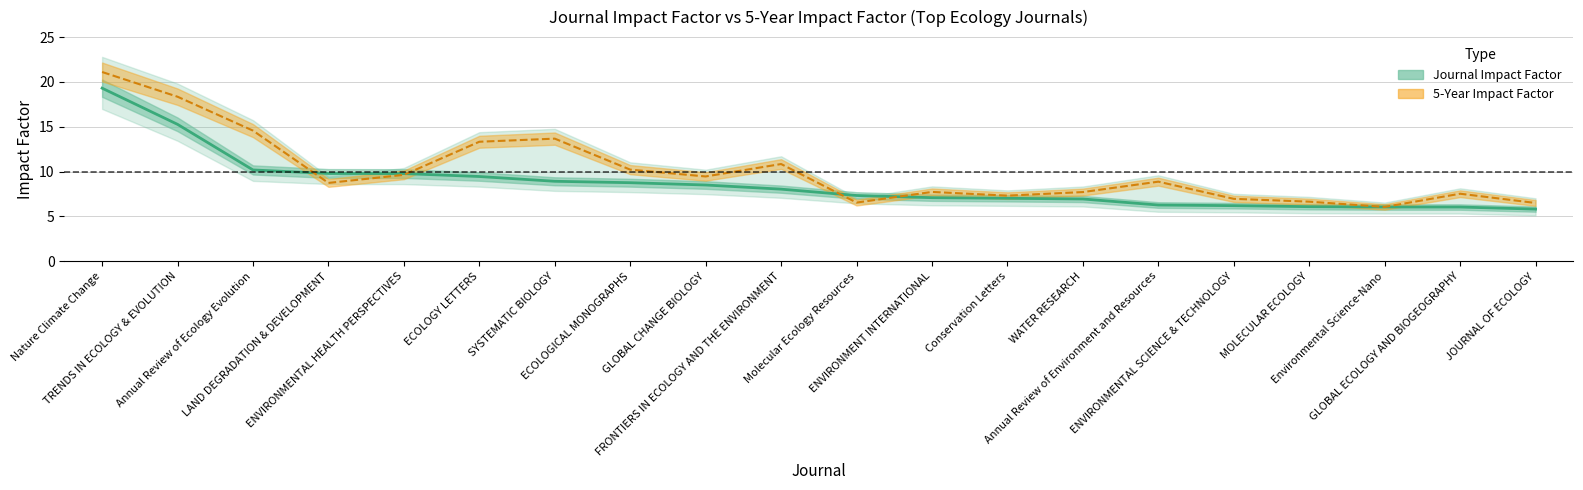

Which category has the highest value across all series?

Nature Climate Change